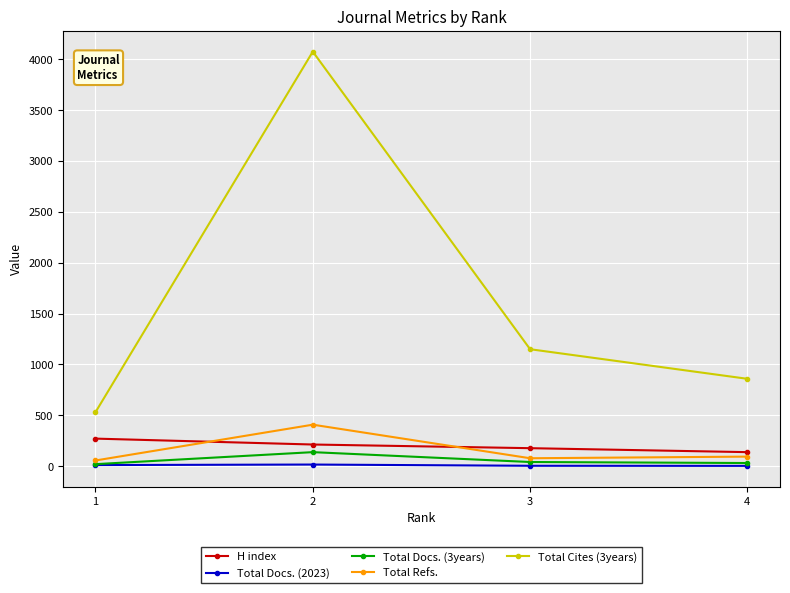

What is the maximum value for H index?

271